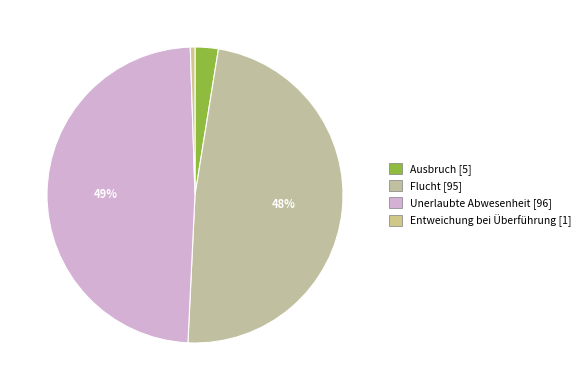

The Ausbruch slice represents 1% of the pie. True or false?

False